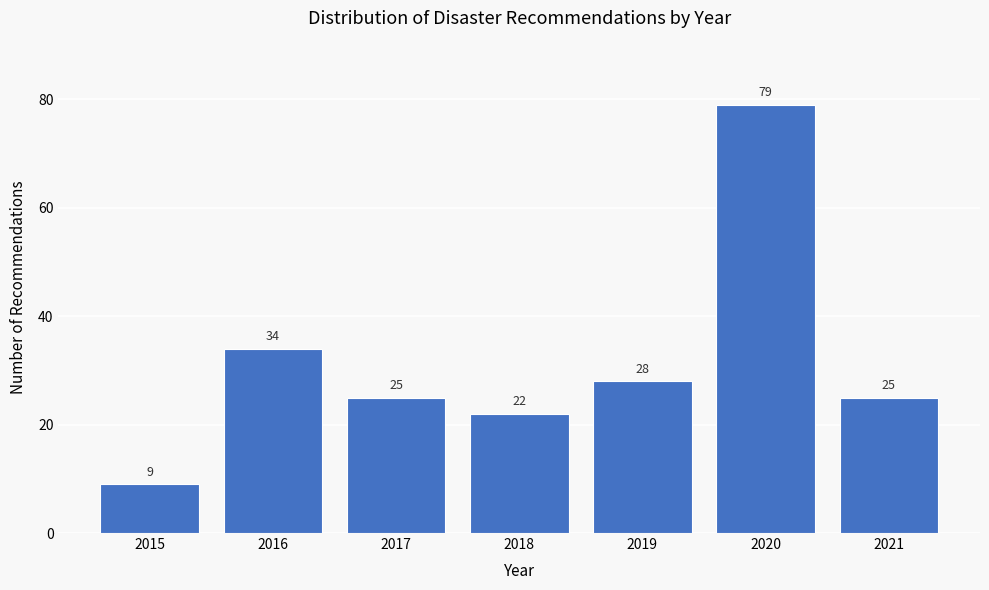

Reading right to left, transcribe all the data shown in this chart.

2021=25	2020=79	2019=28	2018=22	2017=25	2016=34	2015=9